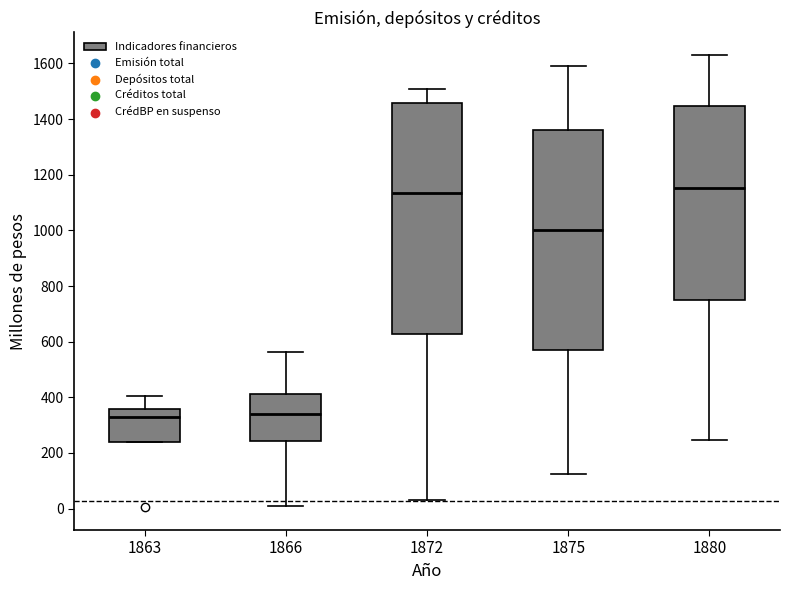

Reading left to right, transcribe this box plot: for each box, give where its median line is, the range the box spans, and where its two whiskers end, as read against the y-axis. The values are not printed on the chart, so give them approximately, as read against the axis.

1863: median 320, box 240 to 360, whiskers 240 to 400
1866: median 340, box 240 to 420, whiskers 0 to 560
1872: median 1140, box 620 to 1460, whiskers 40 to 1500
1875: median 1000, box 560 to 1360, whiskers 120 to 1600
1880: median 1160, box 760 to 1440, whiskers 240 to 1640